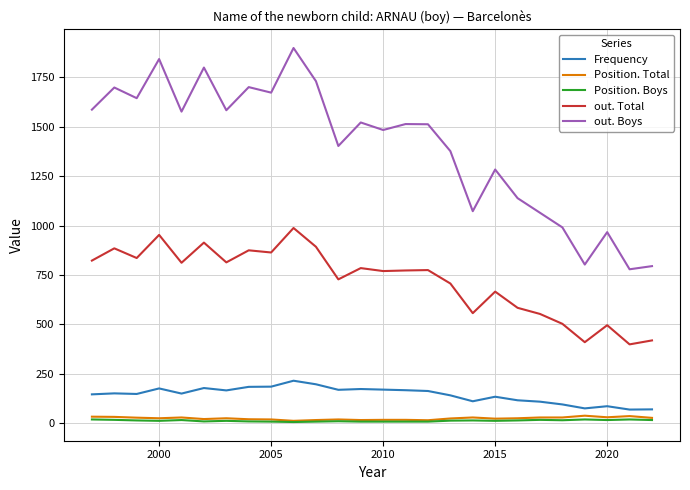

True or false: Frequency and Position. Boys intersect in this chart.

False